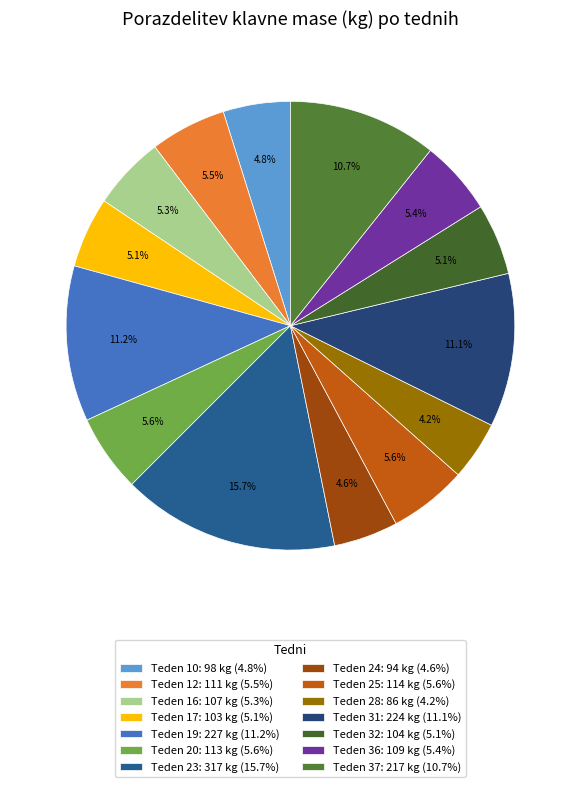

Does any single category account for the majority?

No